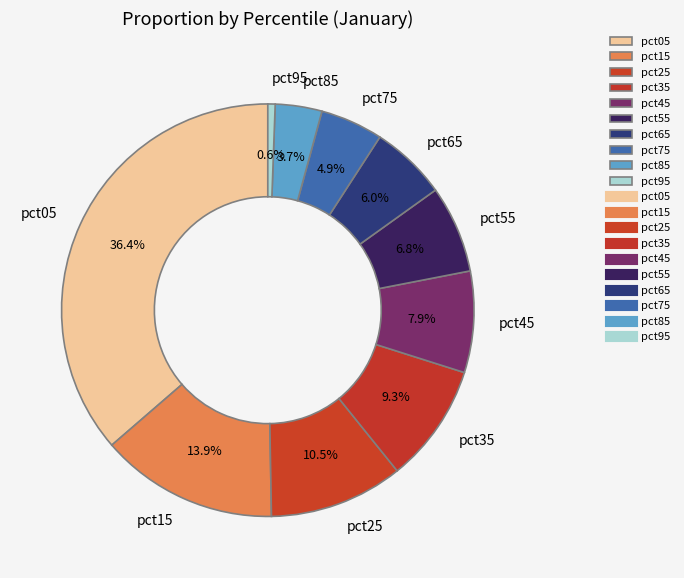

True or false: pct45 accounts for 8% of the total.

True